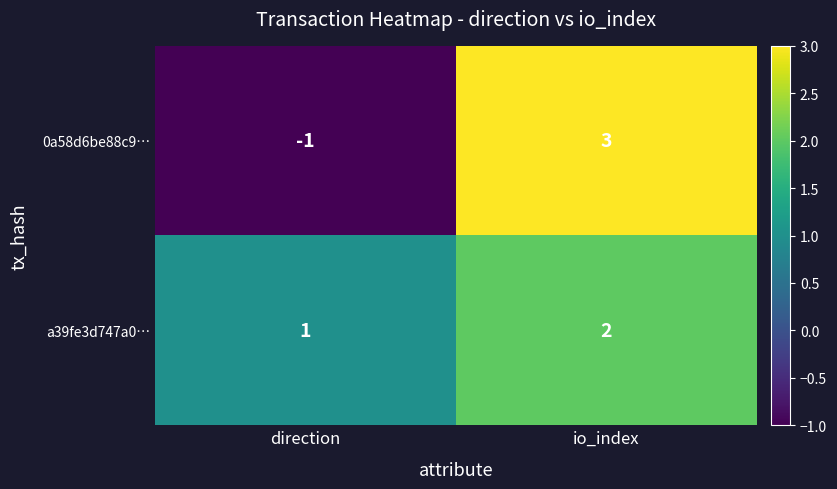

What is the spread (max minus min) of values at io_index?

1